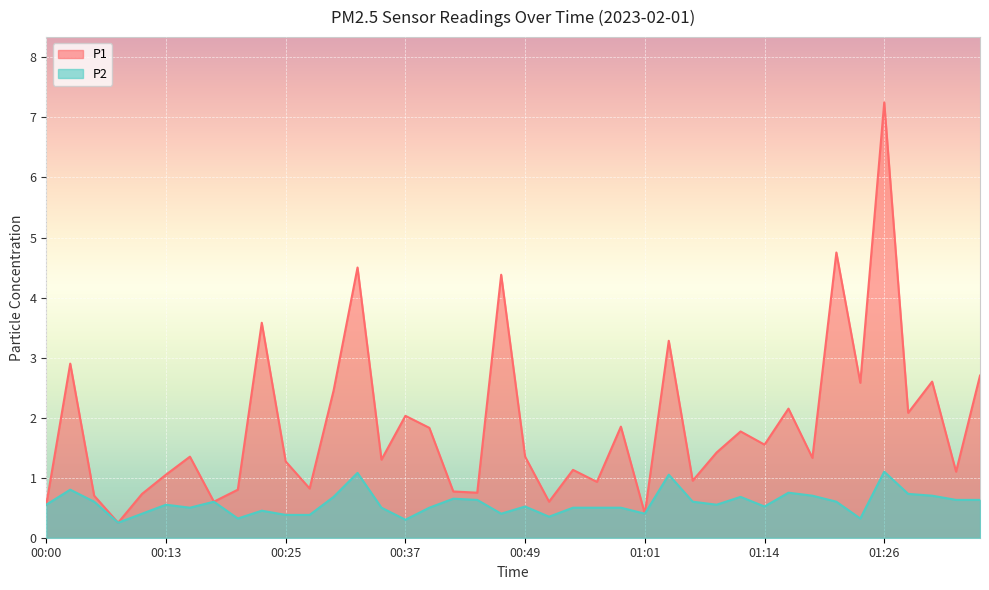

Reading left to right, list all the values displayed in this chart.

P1: 0.6	2.9	0.7	0.2	0.7	1.1	1.4	0.6	0.8	3.6	1.3	0.8	2.5	4.5	1.3	2.0	1.8	0.8	0.8	4.4	1.4	0.6	1.1	0.9	1.9	0.4	3.3	0.9	1.4	1.8	1.6	2.1	1.3	4.8	2.6	7.2	2.1	2.6	1.1	2.7
P2: 0.6	0.8	0.6	0.2	0.4	0.6	0.5	0.6	0.3	0.5	0.4	0.4	0.7	1.1	0.5	0.3	0.5	0.7	0.6	0.4	0.5	0.3	0.5	0.5	0.5	0.4	1.1	0.6	0.6	0.7	0.5	0.8	0.7	0.6	0.3	1.1	0.7	0.7	0.6	0.6